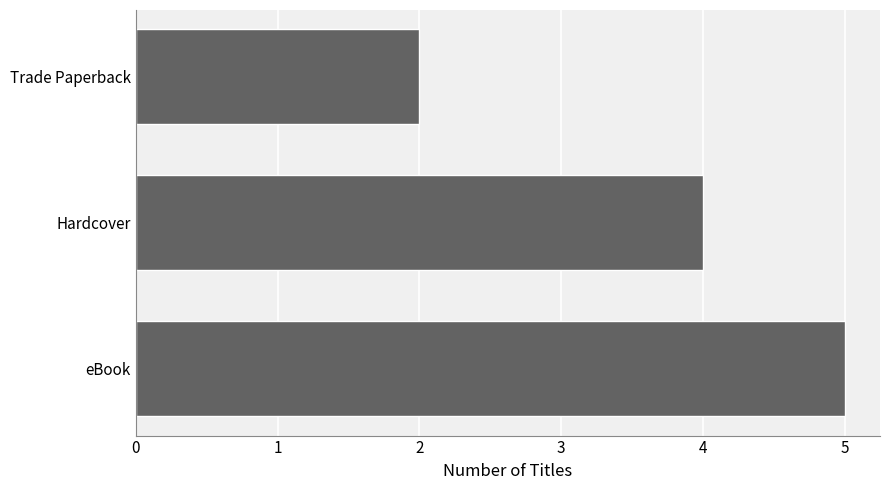

How many series are shown in this chart?

1